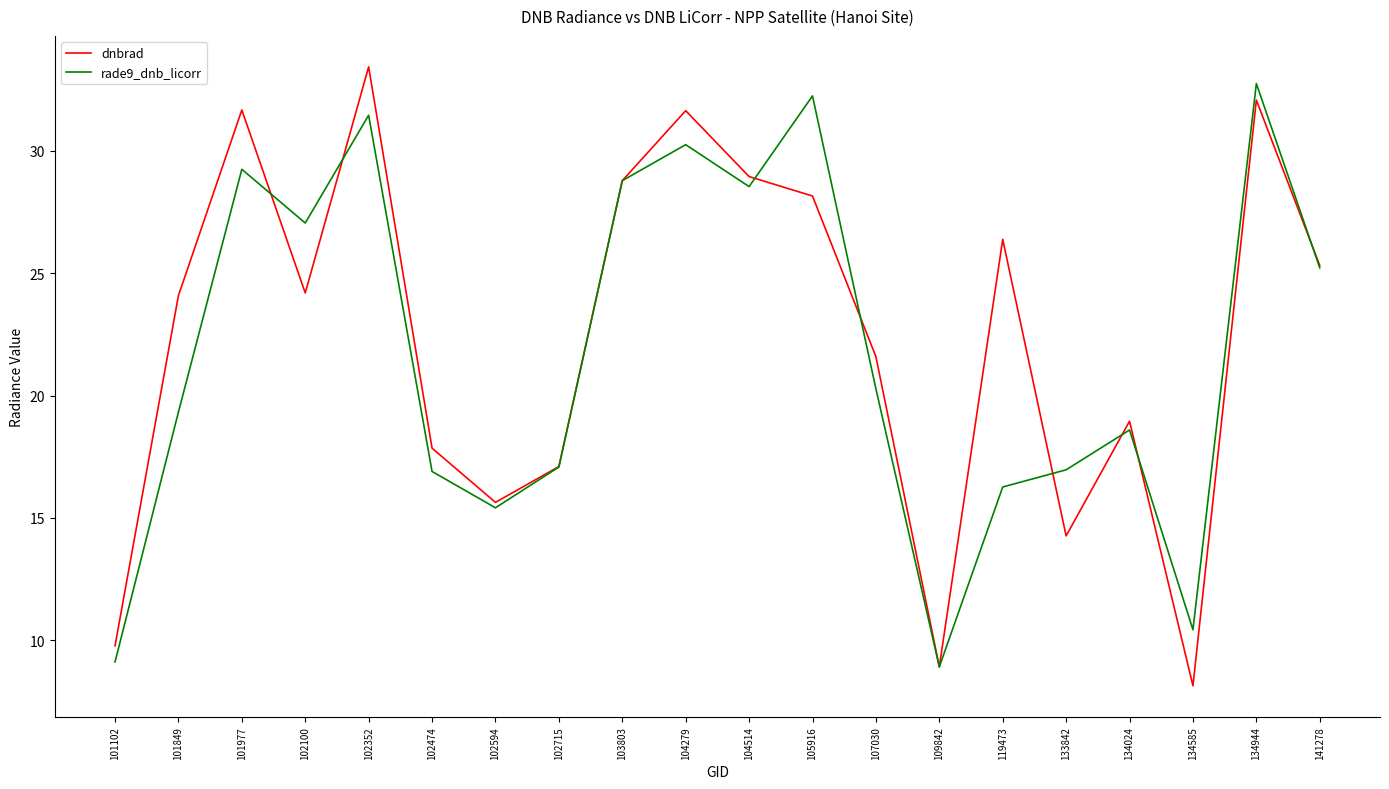

What value does the dnbrad series have at 102715?

17.1